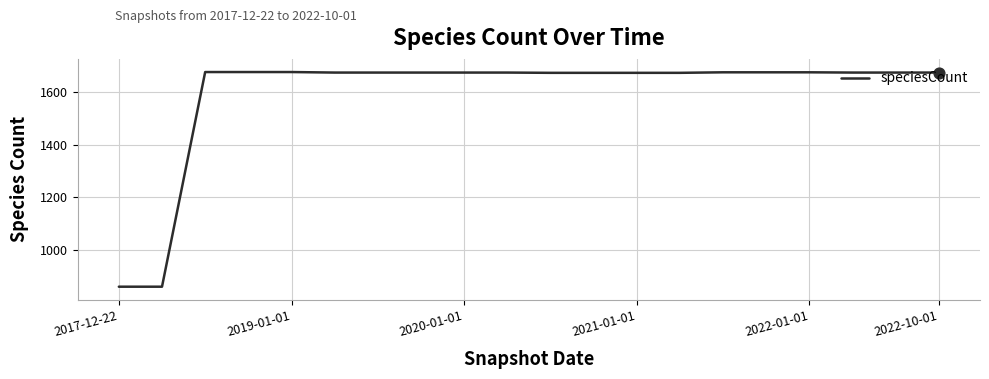

What is the difference between the maximum and minimum values?

816